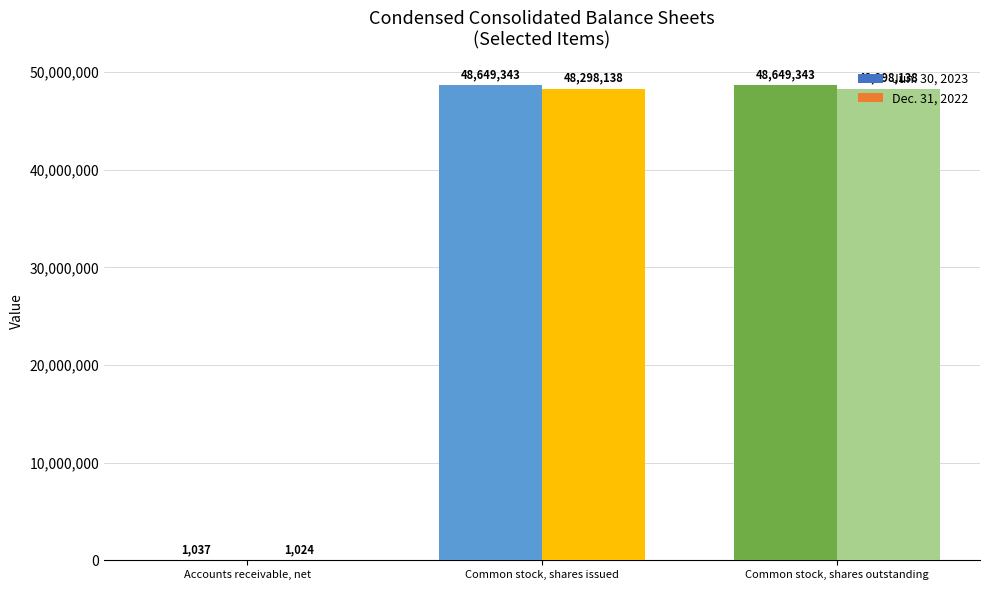

What is the maximum value for Dec. 31, 2022?

48298138